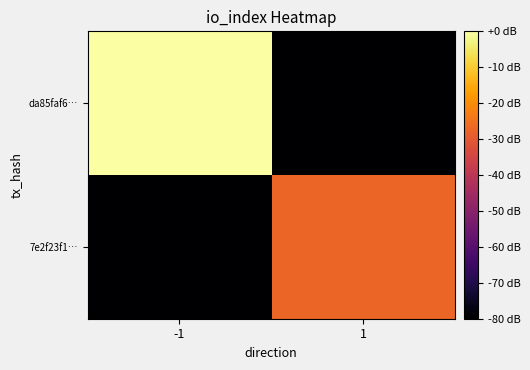

Between -1 and 1, which series saw the biggest shift?

da85faf6…